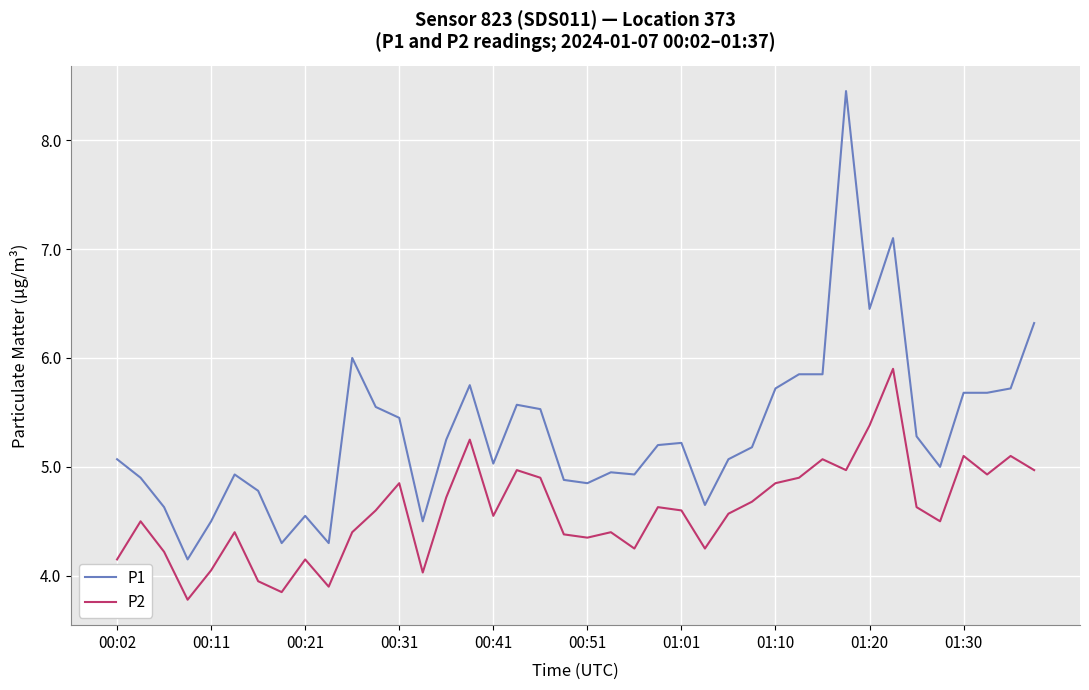

What is the difference between the maximum and minimum values in the P2 series?

2.1